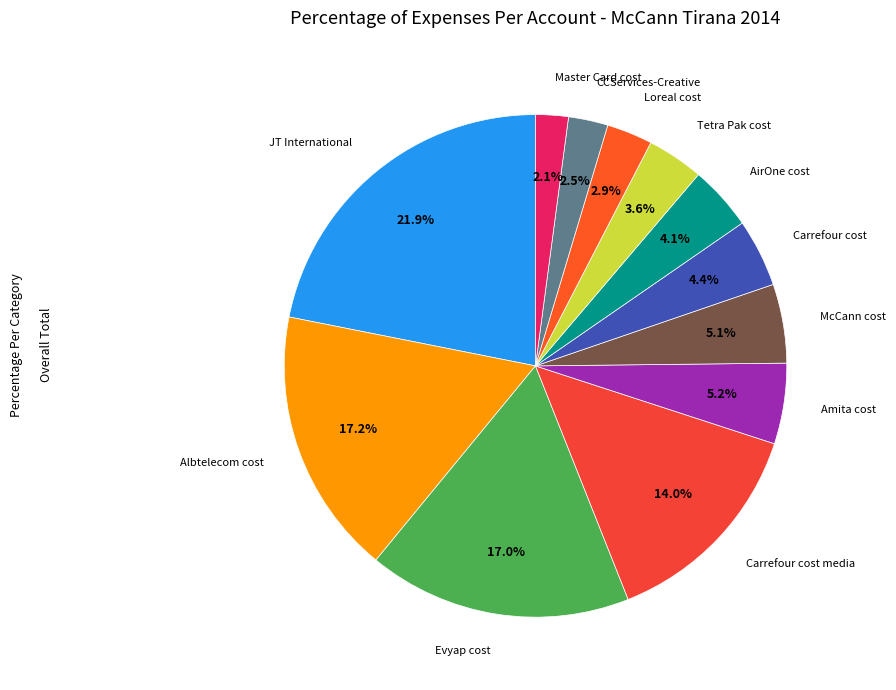

How many segments does this pie chart have?

12